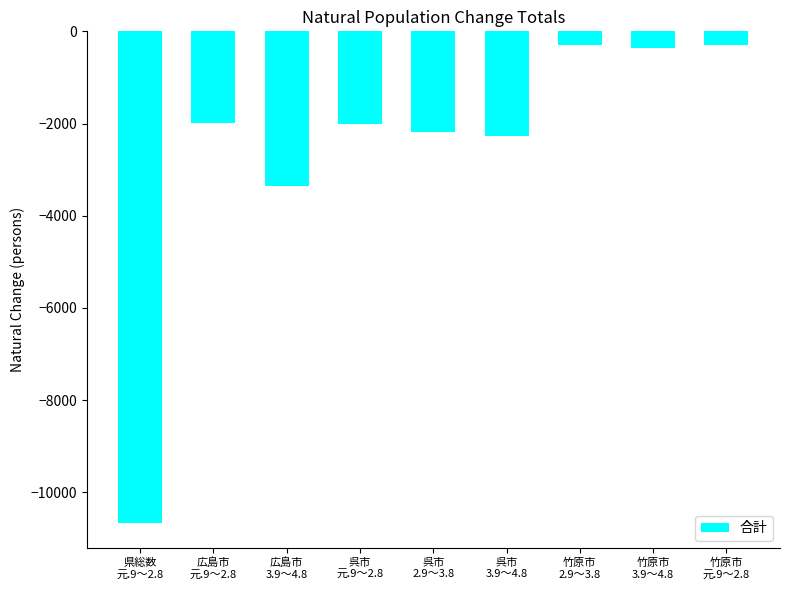

What is the minimum value shown in the chart?

-10675